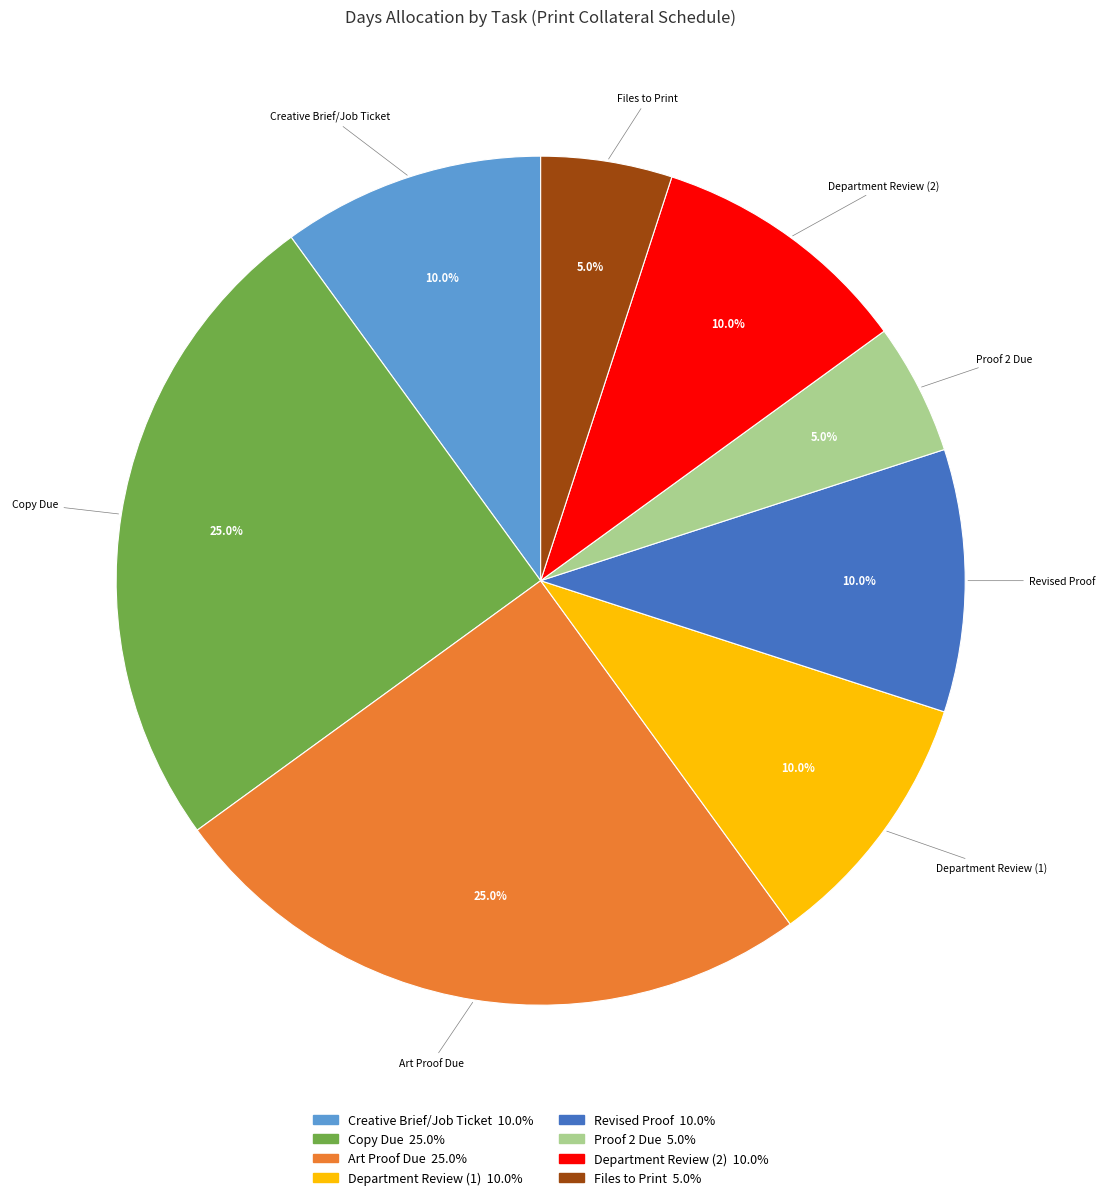

What percentage is the Department Review (1) slice, to the nearest percent?

10%